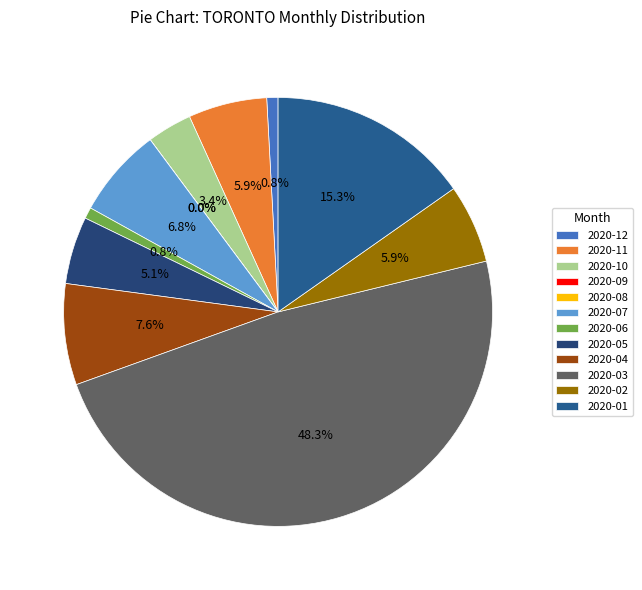

What percentage is the 2020-04 slice, to the nearest percent?

8%